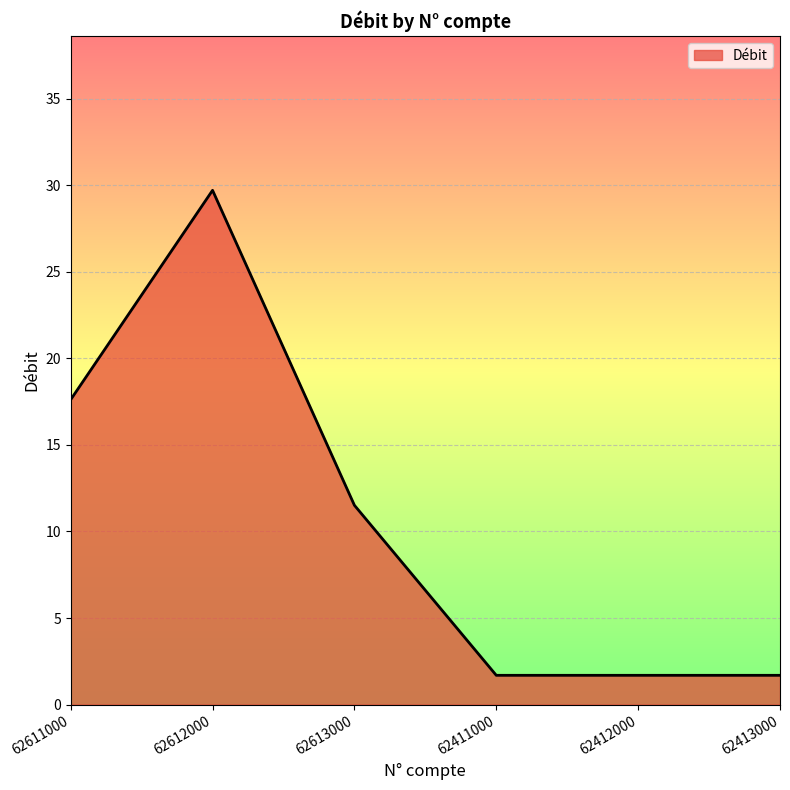

Reading left to right, what are all the values shown in this chart?

62611000=17.6	62612000=29.7	62613000=11.5	62411000=1.7	62412000=1.7	62413000=1.7